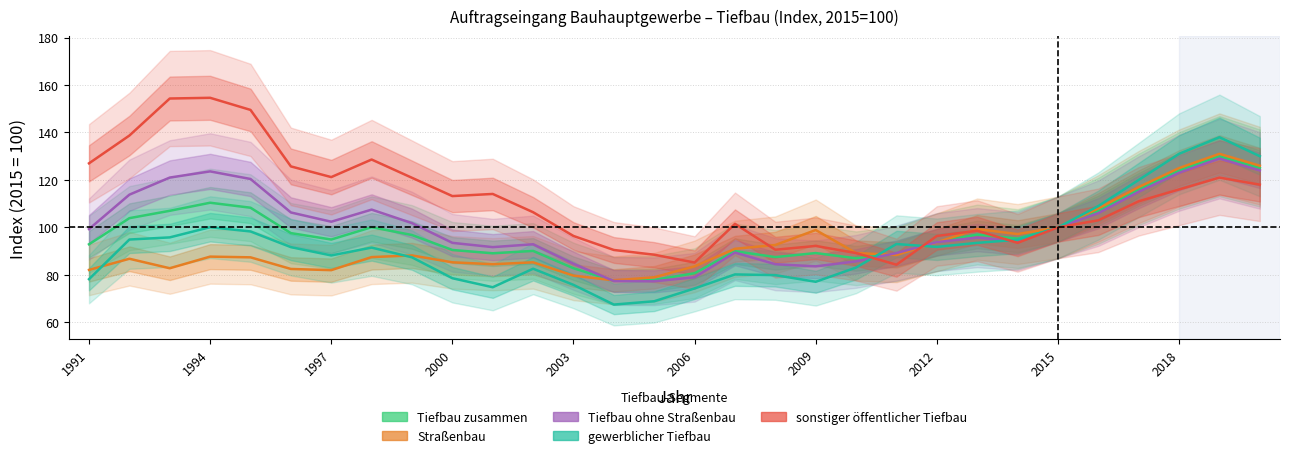

What is the difference between the maximum and minimum values in the Straßenbau series?

53.3